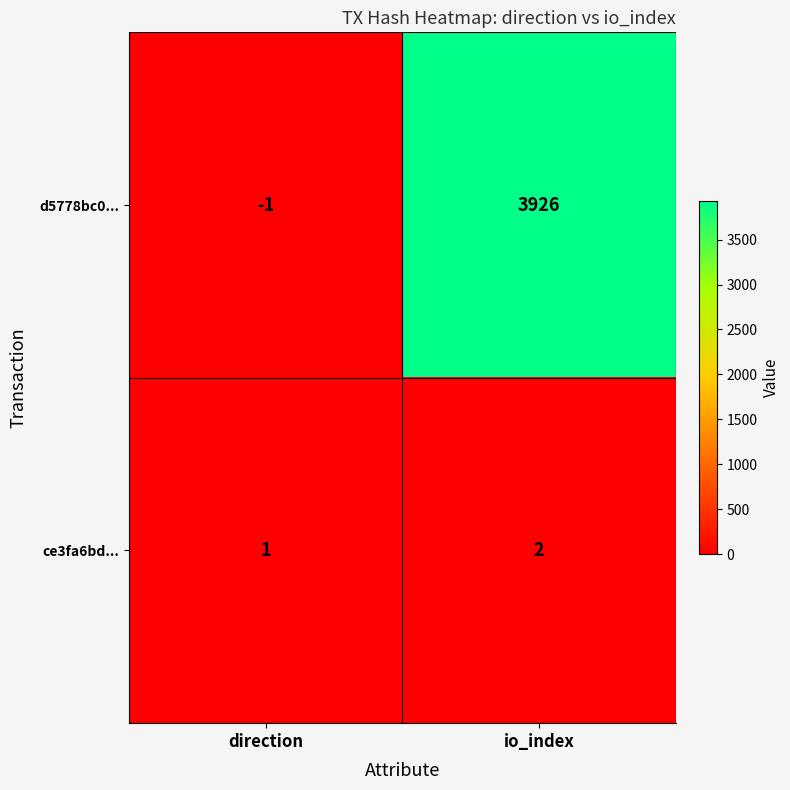

At how many categories does at least one series exceed 3580?

1